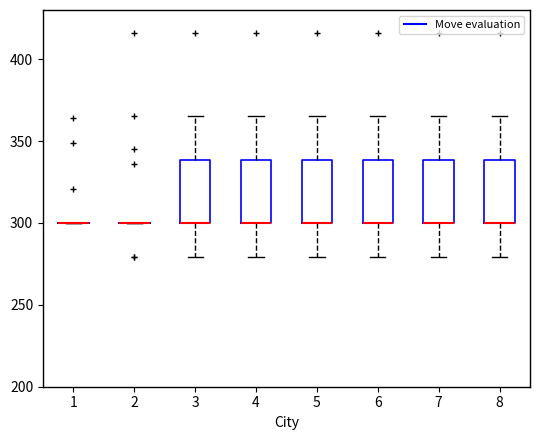

Where does the upper whisker of the box at x = 4 end on the y-axis? The values are not printed on the chart, so give them approximately, as read against the axis.

365